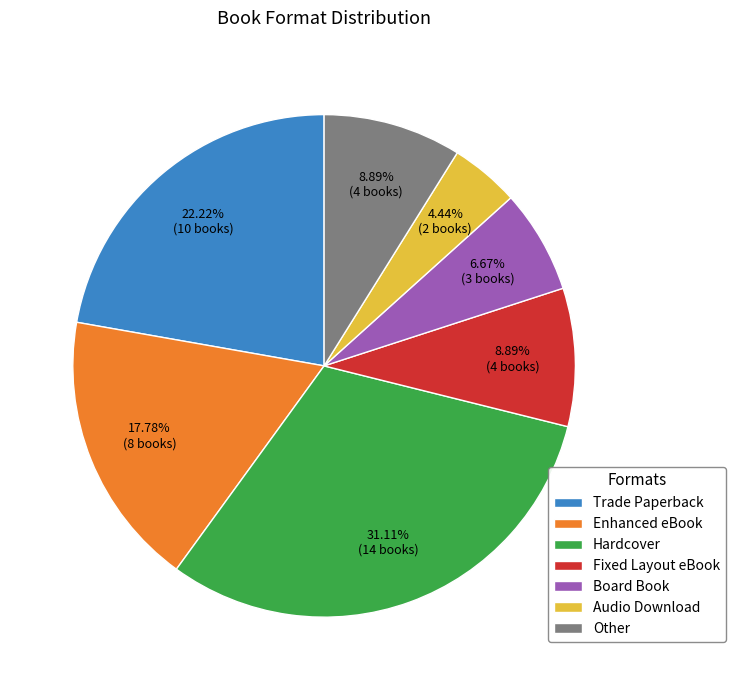

Which has a higher value, Trade Paperback or Enhanced eBook?

Trade Paperback